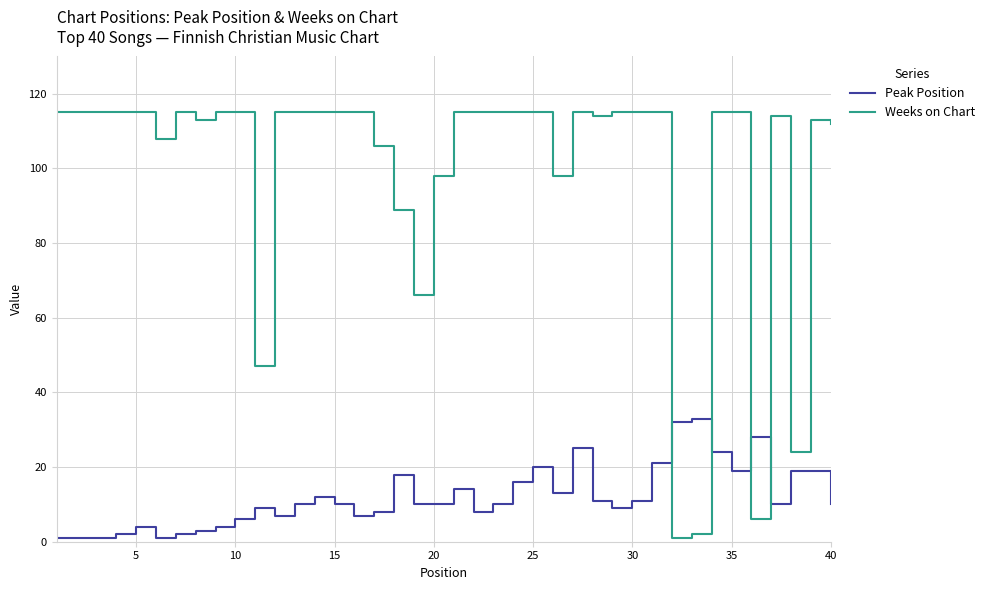

How many times do Peak Position and Weeks on Chart cross each other?

4